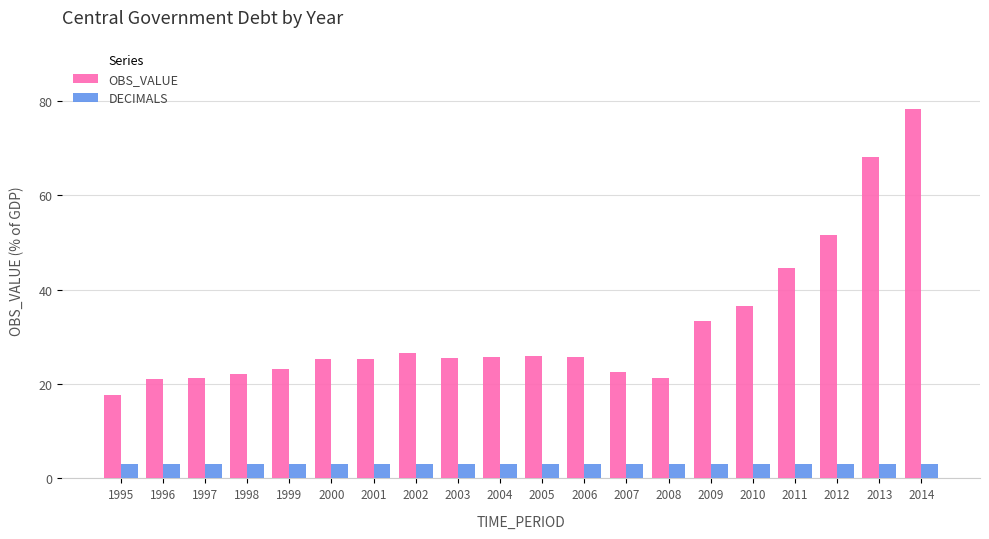

List the series in order of their overall mean, lowest first.

DECIMALS, OBS_VALUE